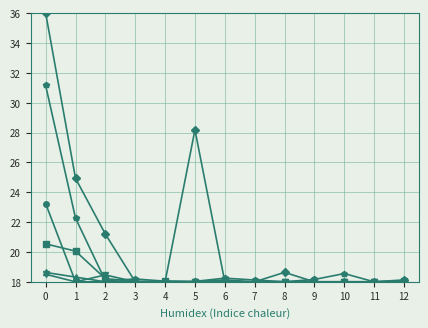

What is the smallest value displayed?

18.0